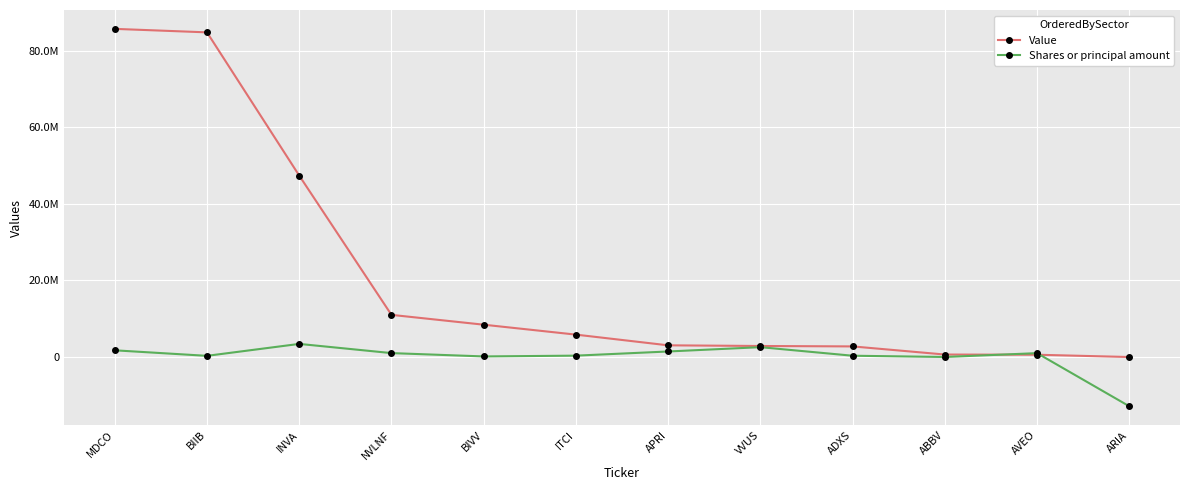

What are all the series names shown in the legend?

Value, Shares or principal amount